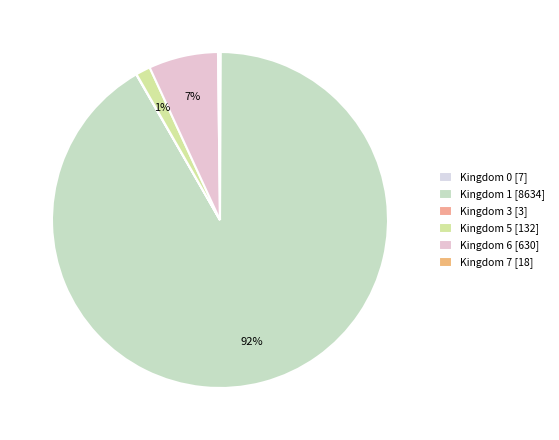

Which category has the smallest portion of the pie?

3